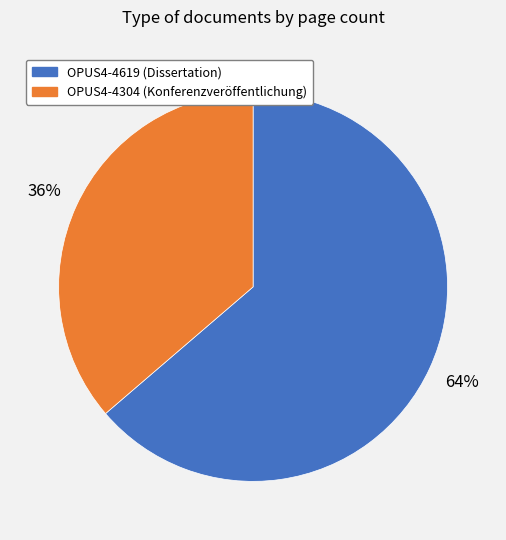

To the nearest percent, what is the combined percentage of OPUS4-4619 (Dissertation) and OPUS4-4304 (Konferenzveröffentlichung)?

100%